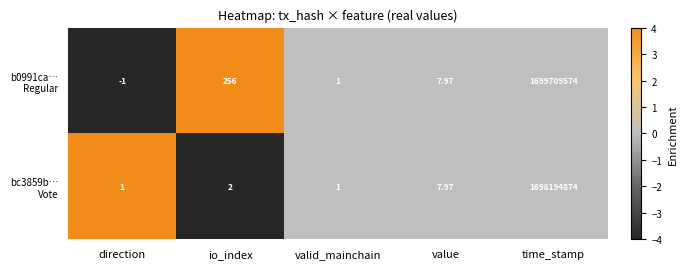

How many series are shown in this chart?

2